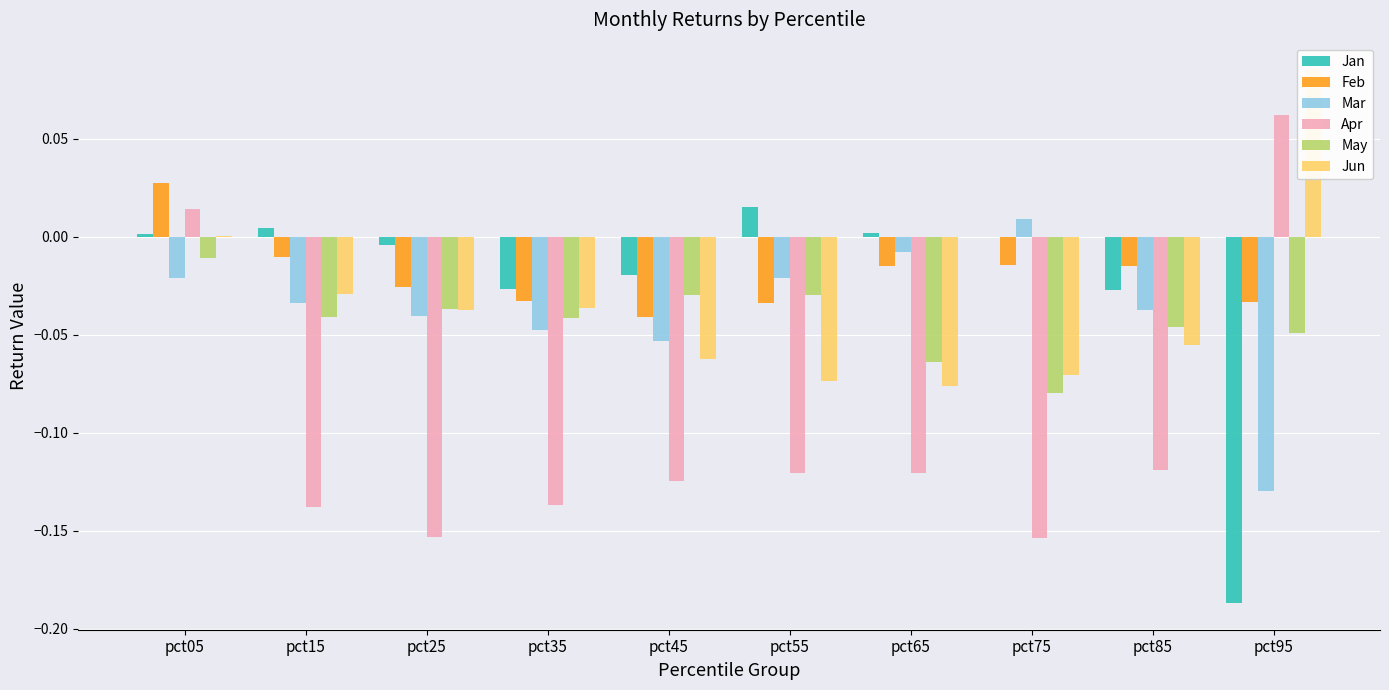

Reading left to right, extract all data points from this chart.

Jan: pct05=0.0	pct15=0.0	pct25=-0.0	pct35=-0.0	pct45=-0.0	pct55=0.0	pct65=0.0	pct75=-0.0	pct85=-0.0	pct95=-0.2
Feb: pct05=0.0	pct15=-0.0	pct25=-0.0	pct35=-0.0	pct45=-0.0	pct55=-0.0	pct65=-0.0	pct75=-0.0	pct85=-0.0	pct95=-0.0
Mar: pct05=-0.0	pct15=-0.0	pct25=-0.0	pct35=-0.0	pct45=-0.1	pct55=-0.0	pct65=-0.0	pct75=0.0	pct85=-0.0	pct95=-0.1
Apr: pct05=0.0	pct15=-0.1	pct25=-0.2	pct35=-0.1	pct45=-0.1	pct55=-0.1	pct65=-0.1	pct75=-0.2	pct85=-0.1	pct95=0.1
May: pct05=-0.0	pct15=-0.0	pct25=-0.0	pct35=-0.0	pct45=-0.0	pct55=-0.0	pct65=-0.1	pct75=-0.1	pct85=-0.0	pct95=-0.0
Jun: pct05=0.0	pct15=-0.0	pct25=-0.0	pct35=-0.0	pct45=-0.1	pct55=-0.1	pct65=-0.1	pct75=-0.1	pct85=-0.1	pct95=0.1